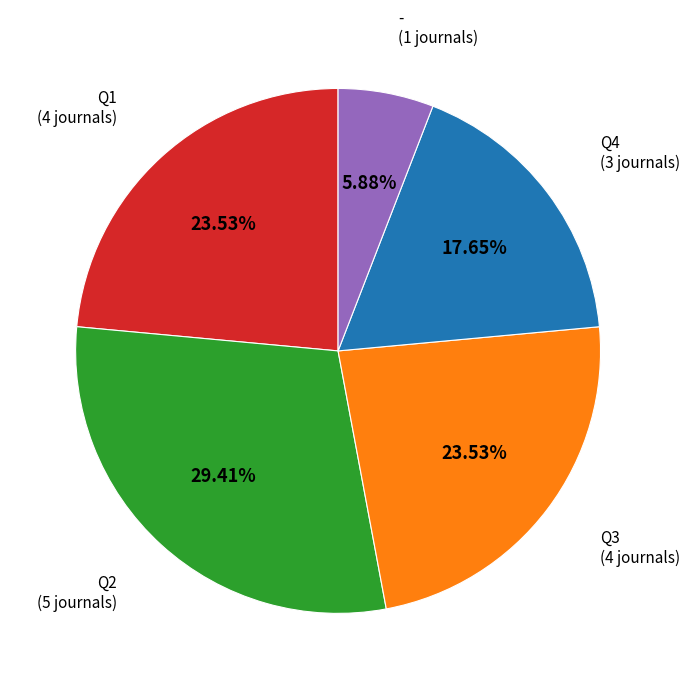

Is there any slice that represents more than half of the pie?

No